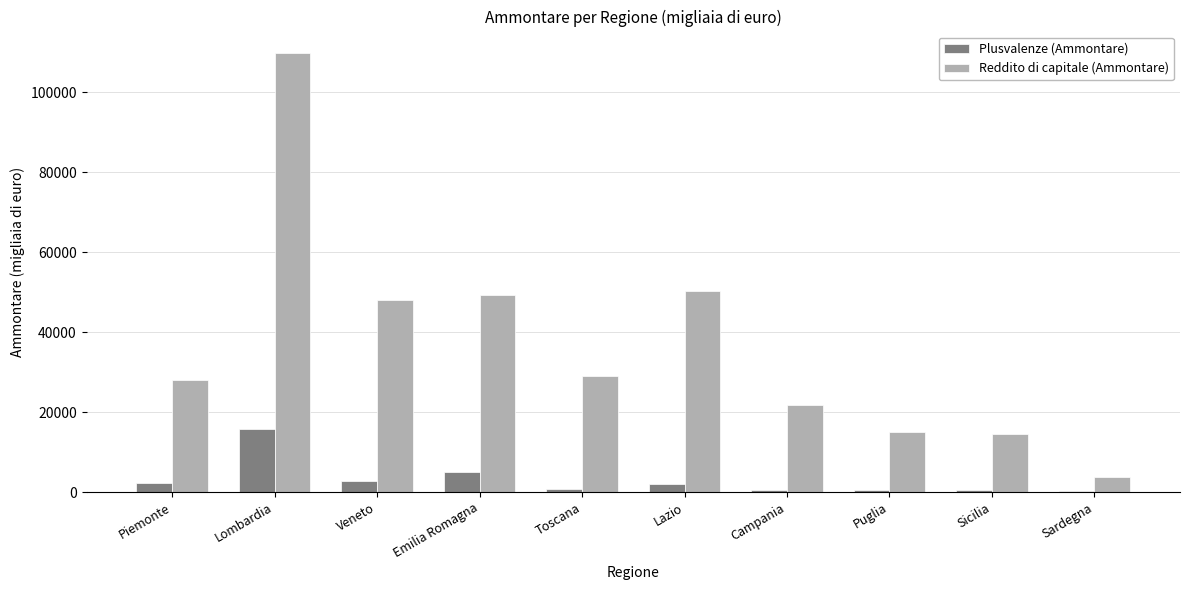

Where is Reddito di capitale (Ammontare) nearest to the value 56783?

Lazio